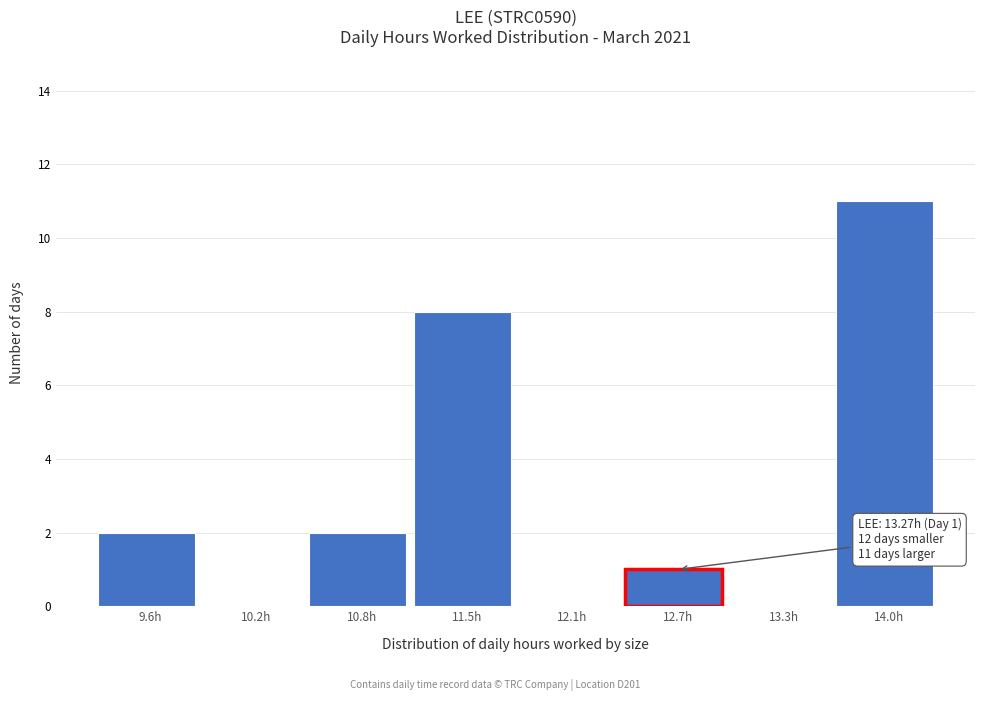

Reading right to left, what are all the values shown in this chart?

14.0h=11	13.3h=0	12.7h=1	12.1h=0	11.5h=8	10.8h=2	10.2h=0	9.6h=2